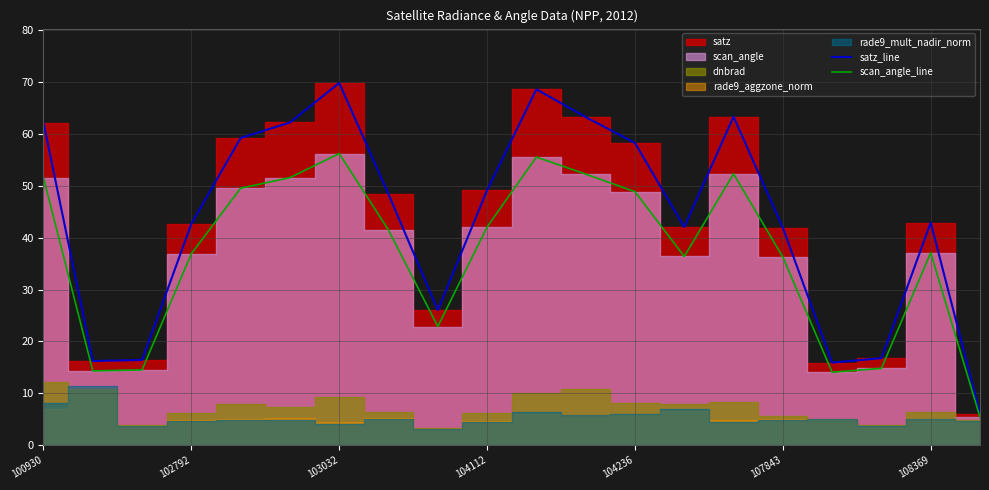

What is the difference between the second highest and minimum values in the satz_line series?

62.5